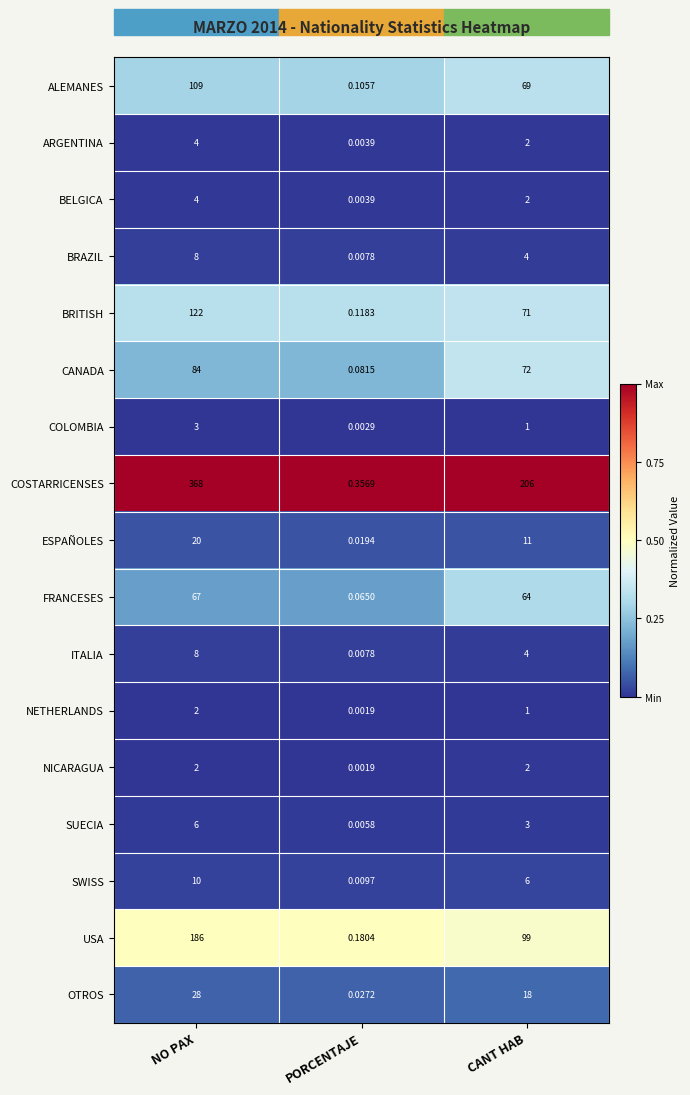

Where is ALEMANES nearest to the value 54?

CANT HAB